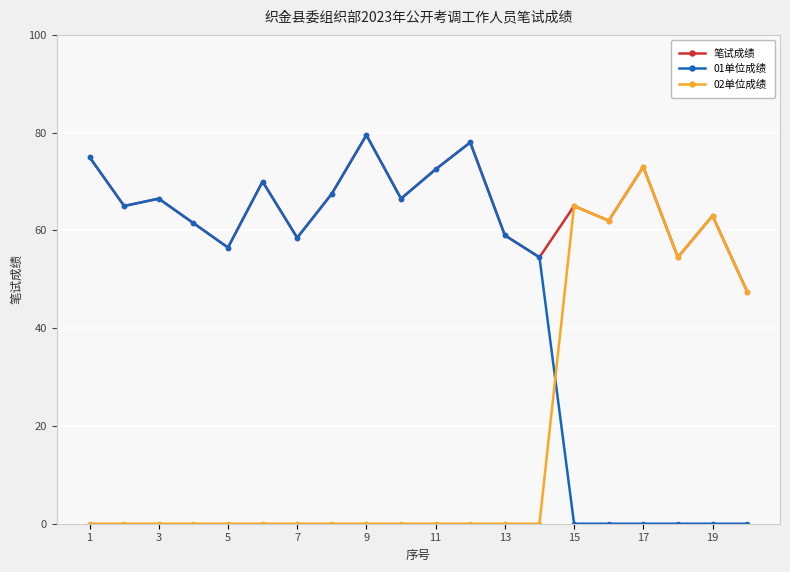

True or false: 02单位成绩 has more than 2 points higher than both neighbors.

True